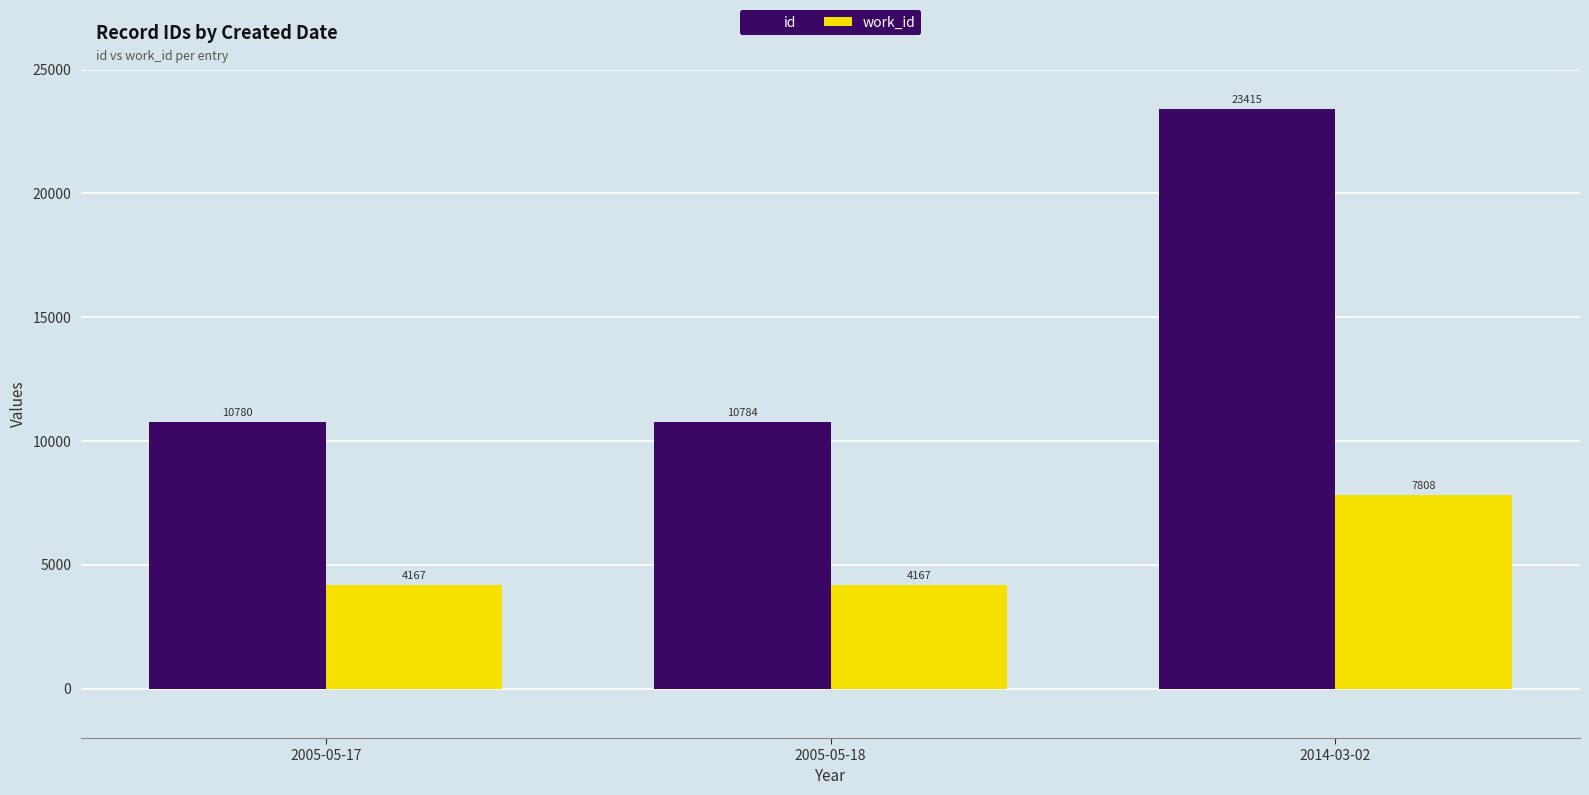

What is the label of the 1st bar from the left?

2005-05-17